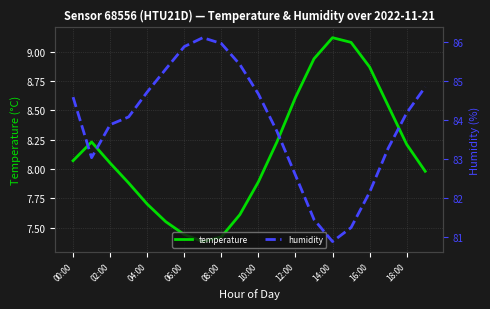

What position from the right is 11?

9